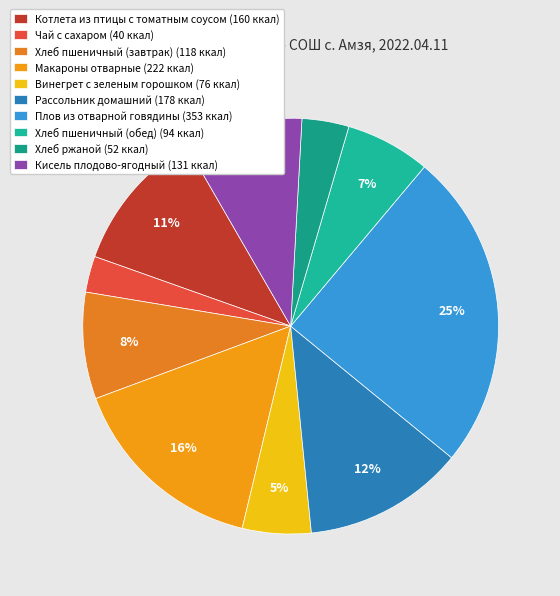

Which category has the biggest portion of the pie?

Плов из отварной говядины